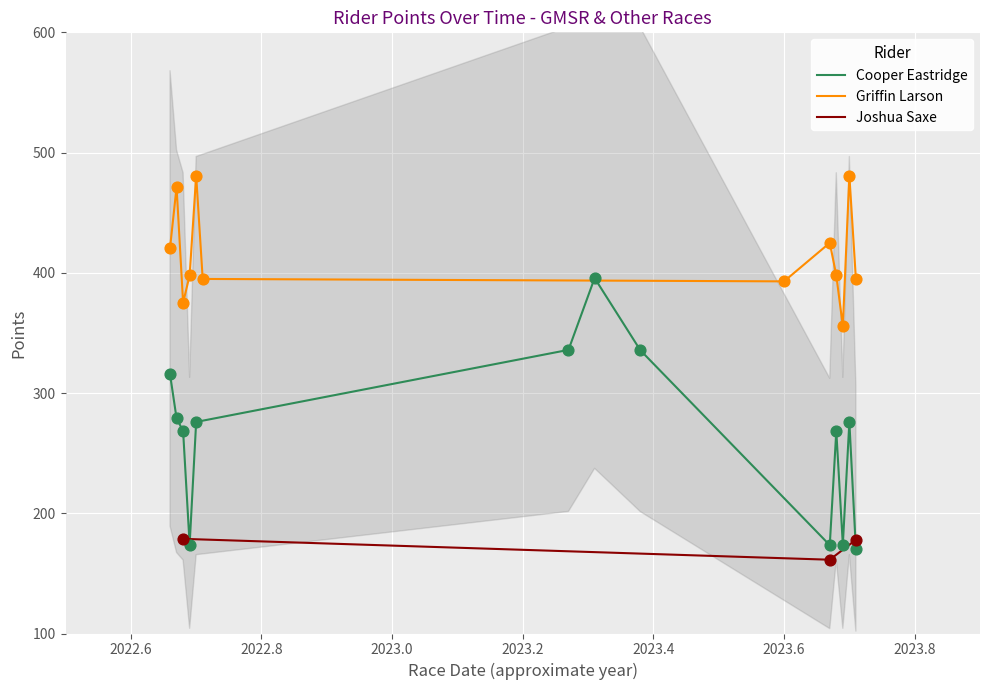

Which series has the widest spread of Y values?

Cooper Eastridge